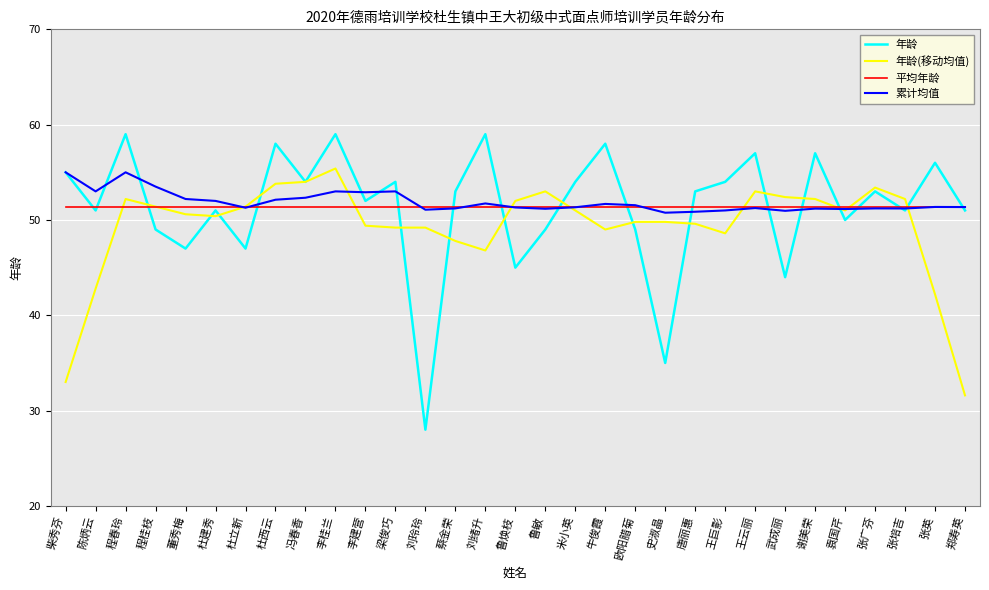

At which category does 年龄 reach its first local peak?

程春玲